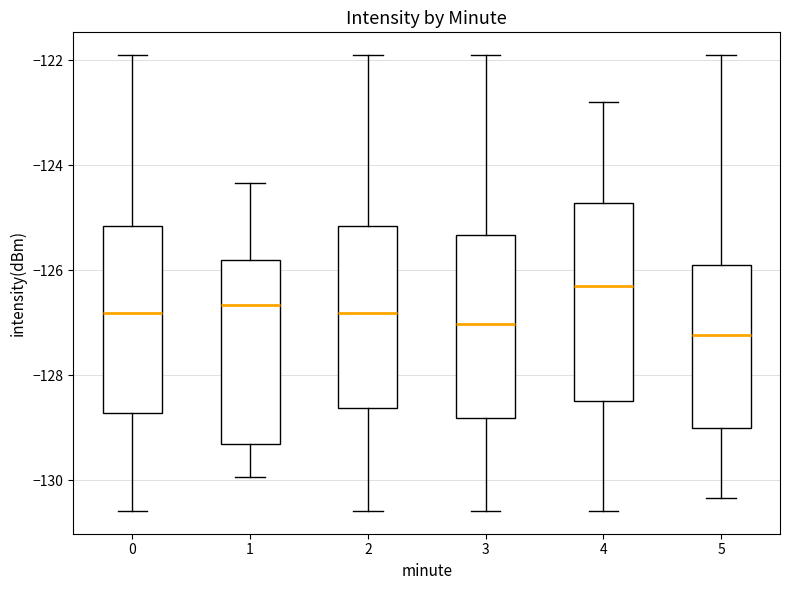

Which box's median line is the highest?

4